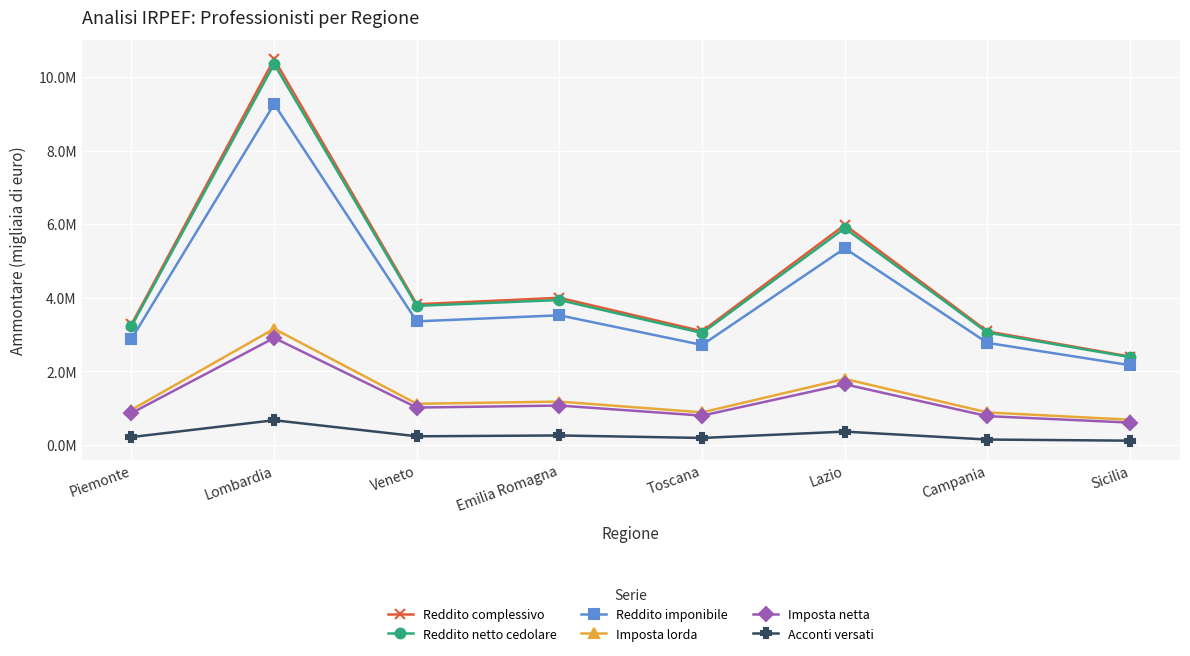

Which series changed the most between Toscana and Lazio?

Reddito complessivo